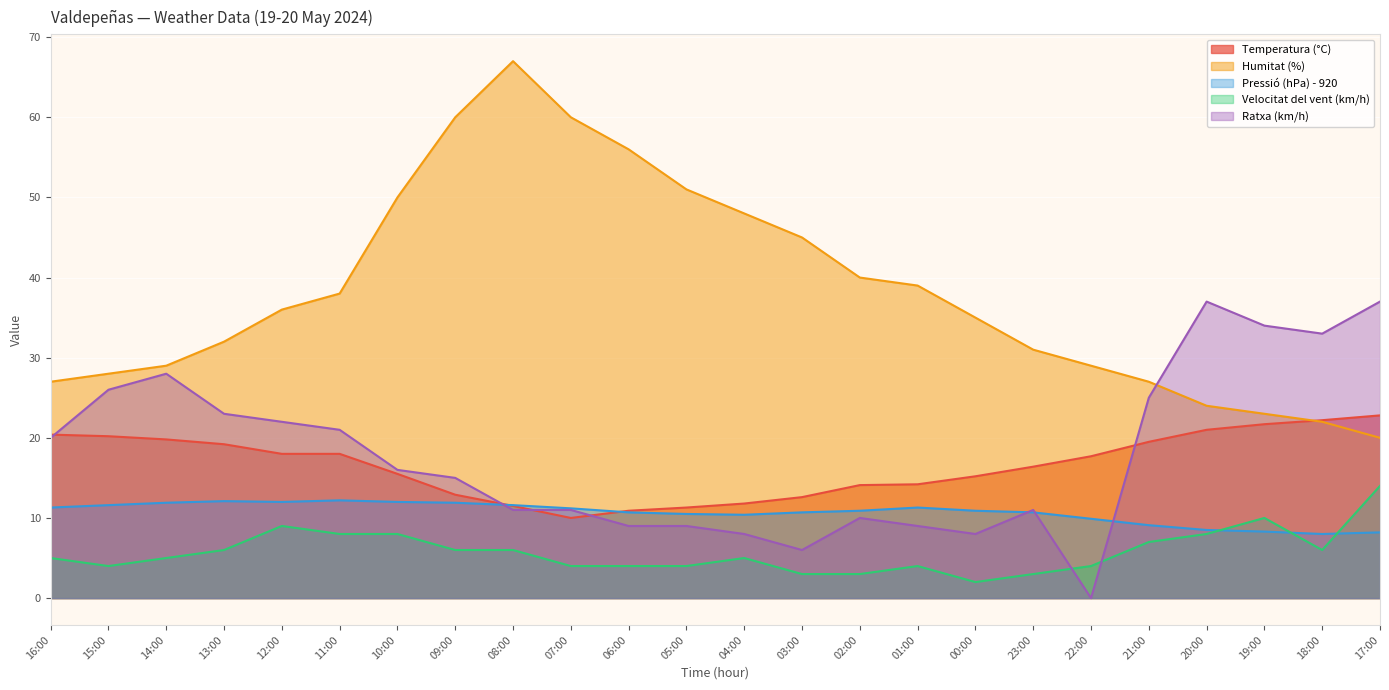

Reading left to right, list all the values displayed in this chart.

Temperatura (°C): 20.4	20.2	19.8	19.2	18.0	18.0	15.5	12.9	11.5	10.0	10.9	11.3	11.8	12.6	14.1	14.2	15.2	16.4	17.7	19.5	21.0	21.7	22.2	22.8
Humitat (%): 27.0	28.0	29.0	32.0	36.0	38.0	50.0	60.0	67.0	60.0	56.0	51.0	48.0	45.0	40.0	39.0	35.0	31.0	29.0	27.0	24.0	23.0	22.0	20.0
Pressió (hPa) - 920: 11.3	11.6	11.9	12.1	12.0	12.2	12.0	11.9	11.6	11.2	10.7	10.5	10.4	10.7	10.9	11.3	10.9	10.7	9.9	9.1	8.5	8.3	8.0	8.2
Velocitat del vent (km/h): 5.0	4.0	5.0	6.0	9.0	8.0	8.0	6.0	6.0	4.0	4.0	4.0	5.0	3.0	3.0	4.0	2.0	3.0	4.0	7.0	8.0	10.0	6.0	14.0
Ratxa (km/h): 20.0	26.0	28.0	23.0	22.0	21.0	16.0	15.0	11.0	11.0	9.0	9.0	8.0	6.0	10.0	9.0	8.0	11.0	0.0	25.0	37.0	34.0	33.0	37.0